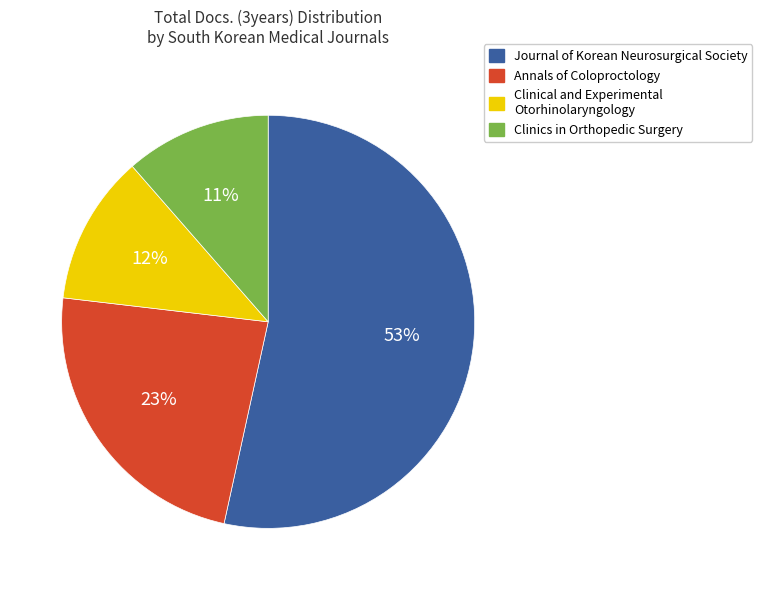

What percentage is the Annals of Coloproctology slice, to the nearest percent?

23%